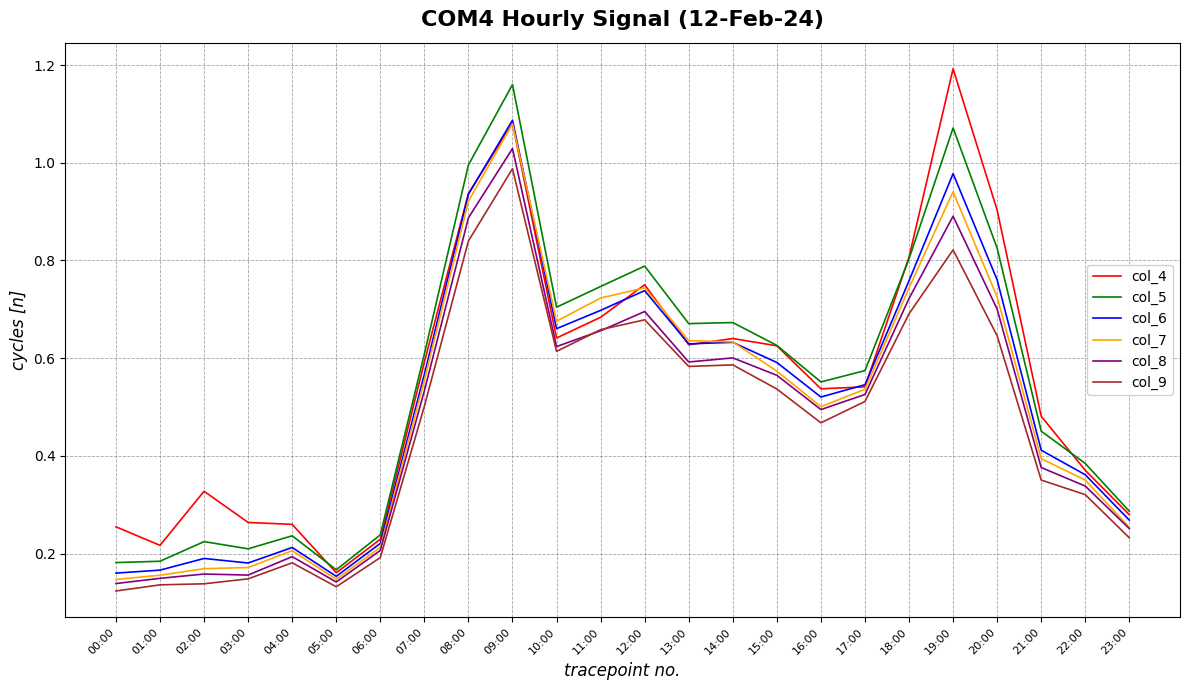

Is the value of col_5 at 05:00 greater than the value of col_4 at 18:00?

No